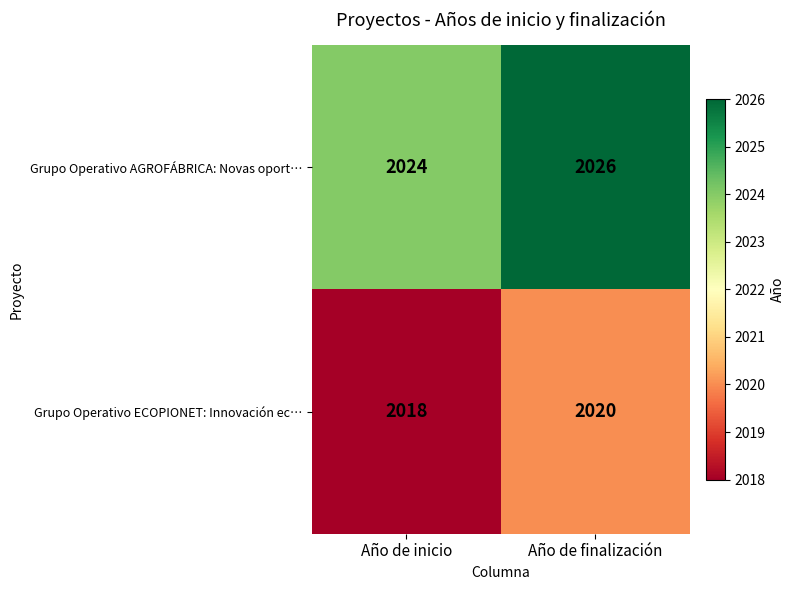

Reading right to left, extract all data points from this chart.

Grupo Operativo AGROFÁBRICA: Novas oport…: 2026	2024
Grupo Operativo ECOPIONET: Innovación ec…: 2020	2018